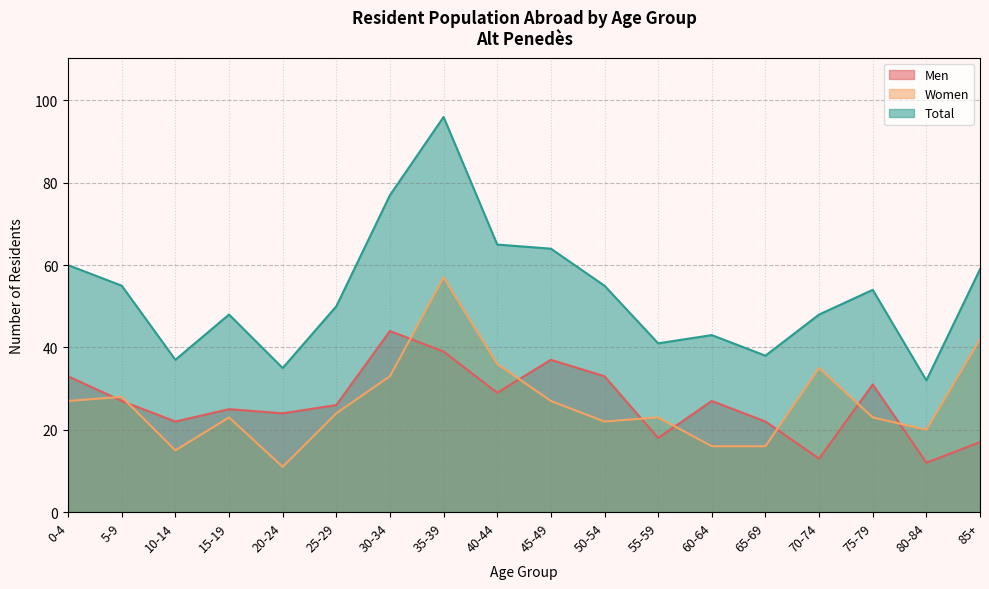

How many series are shown in this chart?

3